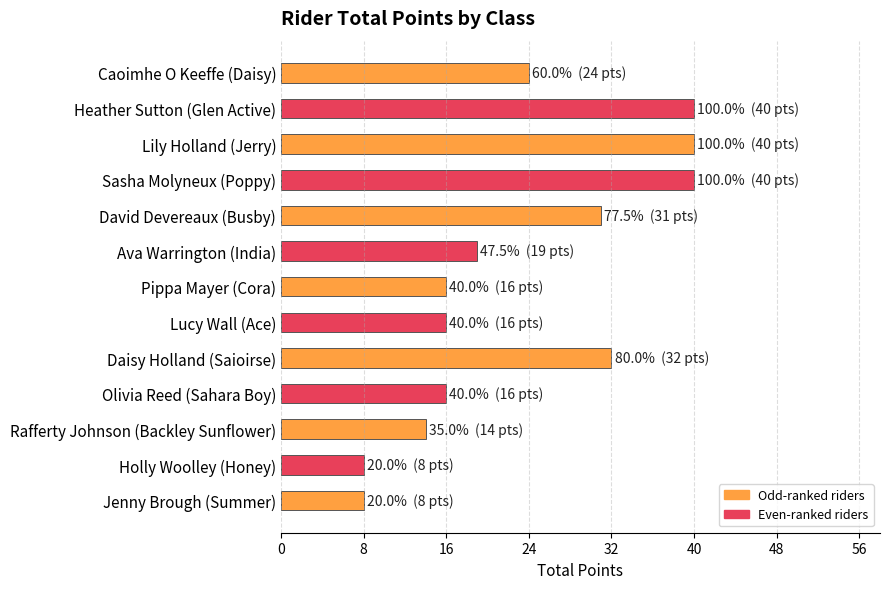

What is the smallest value displayed?

8